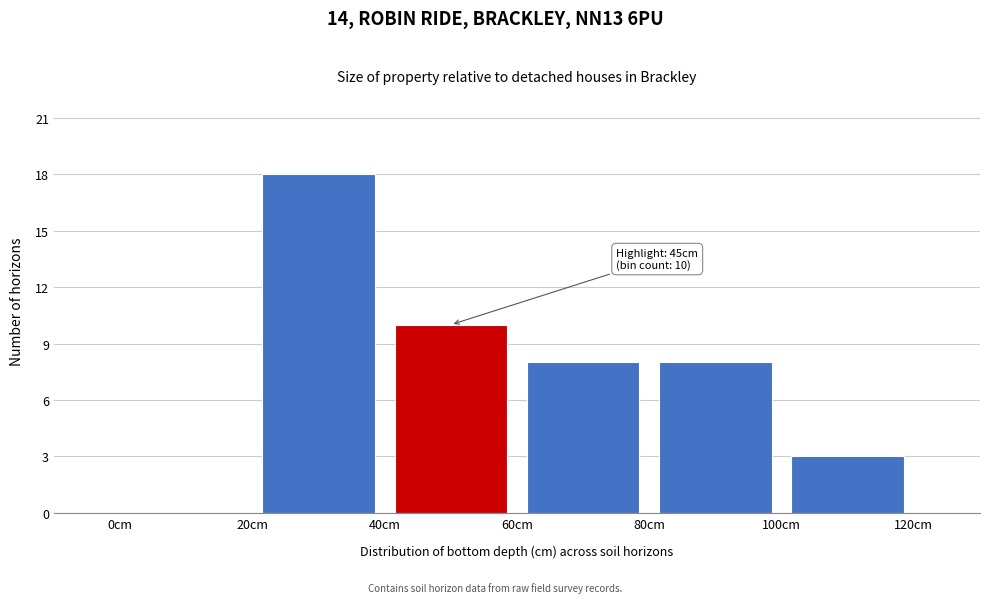

Which range on the x-axis has the tallest bar?

20 to 40